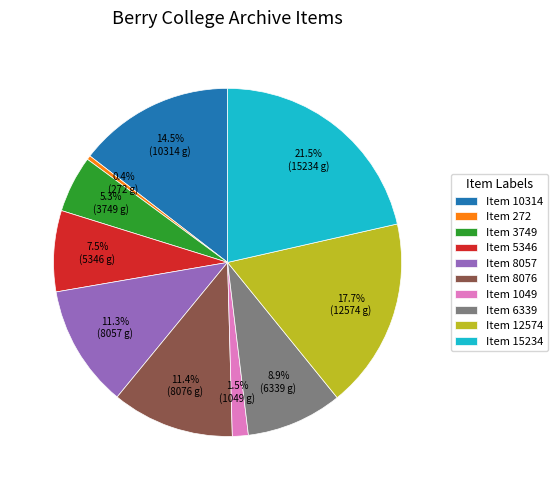

Is there a majority slice in this chart?

No